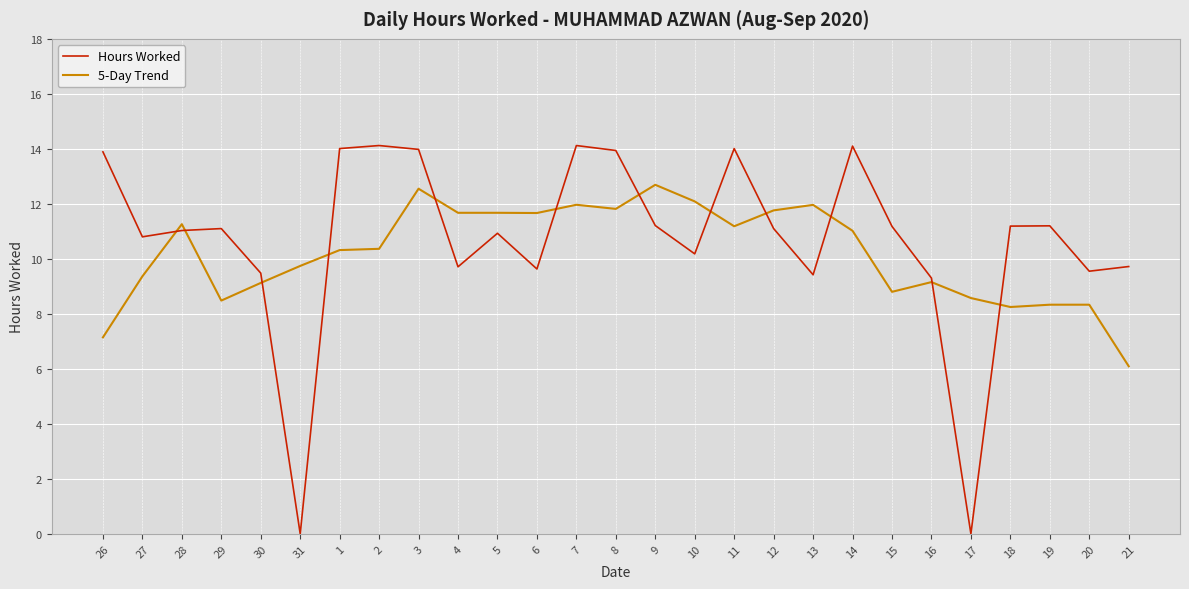

What position from the left is 19?

25